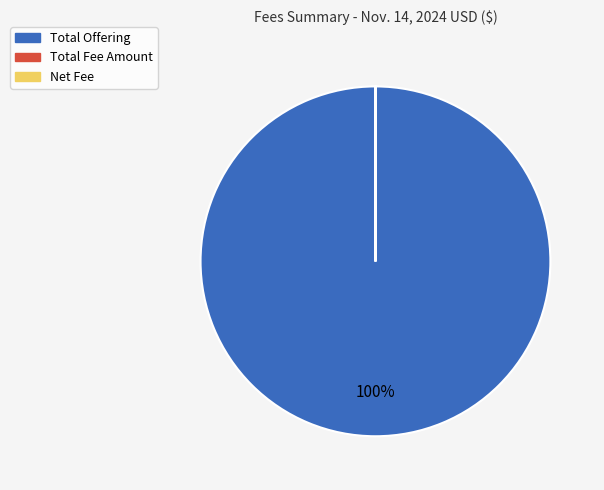

Which slice is the largest?

Total Offering